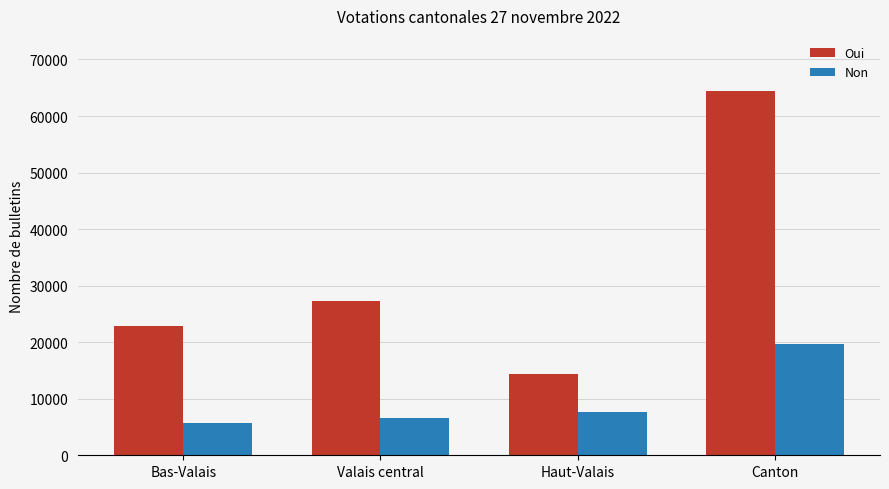

True or false: Non has a value of 19756 at Canton.

True